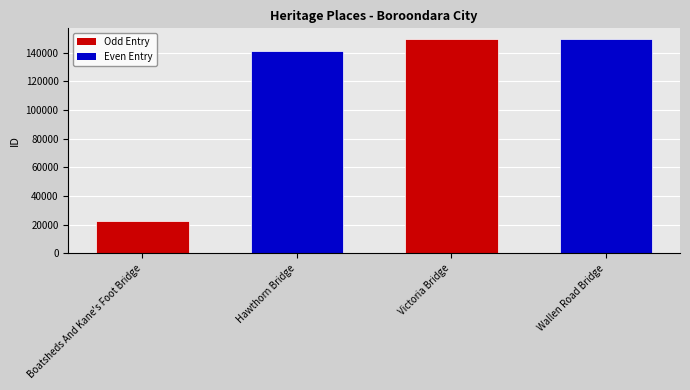

What is the sum of all values?

462406